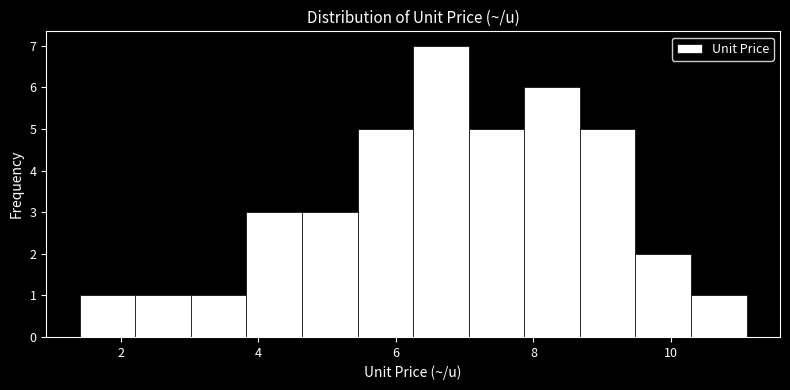

Reading left to right, transcribe this chart: for each bar, give the range it covers on the x-axis and its height. Neither the bar edges nor the heights are printed on the chart, so give them approximately, as read against the axes.

1.4 to 2.2: 1
2.2 to 3.0: 1
3.0 to 3.8: 1
3.8 to 4.6: 3
4.6 to 5.4: 3
5.4 to 6.2: 5
6.2 to 7.0: 7
7.0 to 7.8: 5
7.8 to 8.6: 6
8.6 to 9.4: 5
9.4 to 10.2: 2
10.2 to 11.2: 1